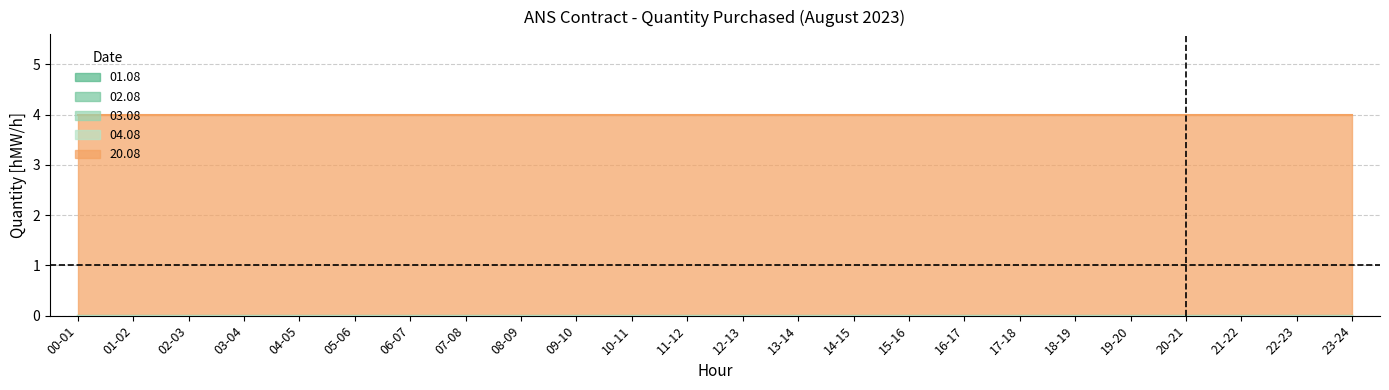

At which category is the sum across all series the highest?

00-01